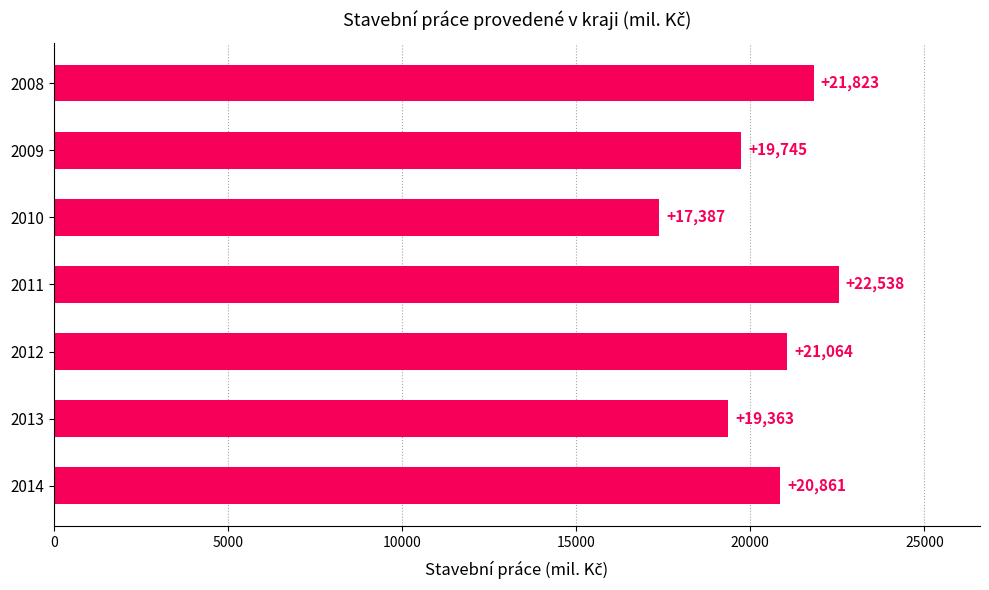

Which label corresponds to the smallest value in the chart?

2010